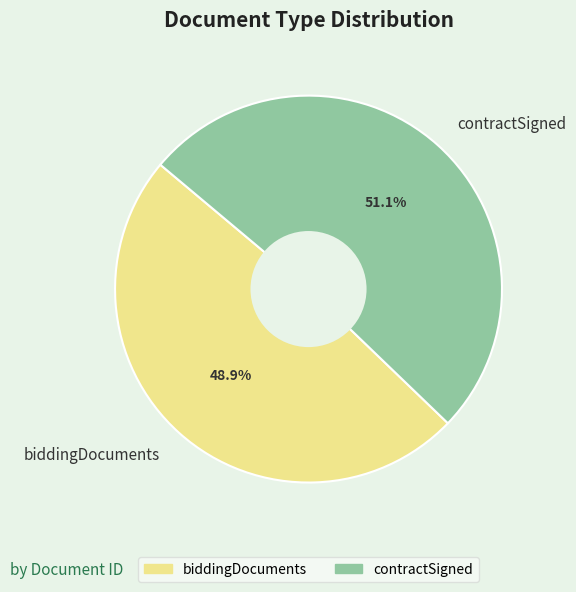

Count the number of slices in the pie.

2